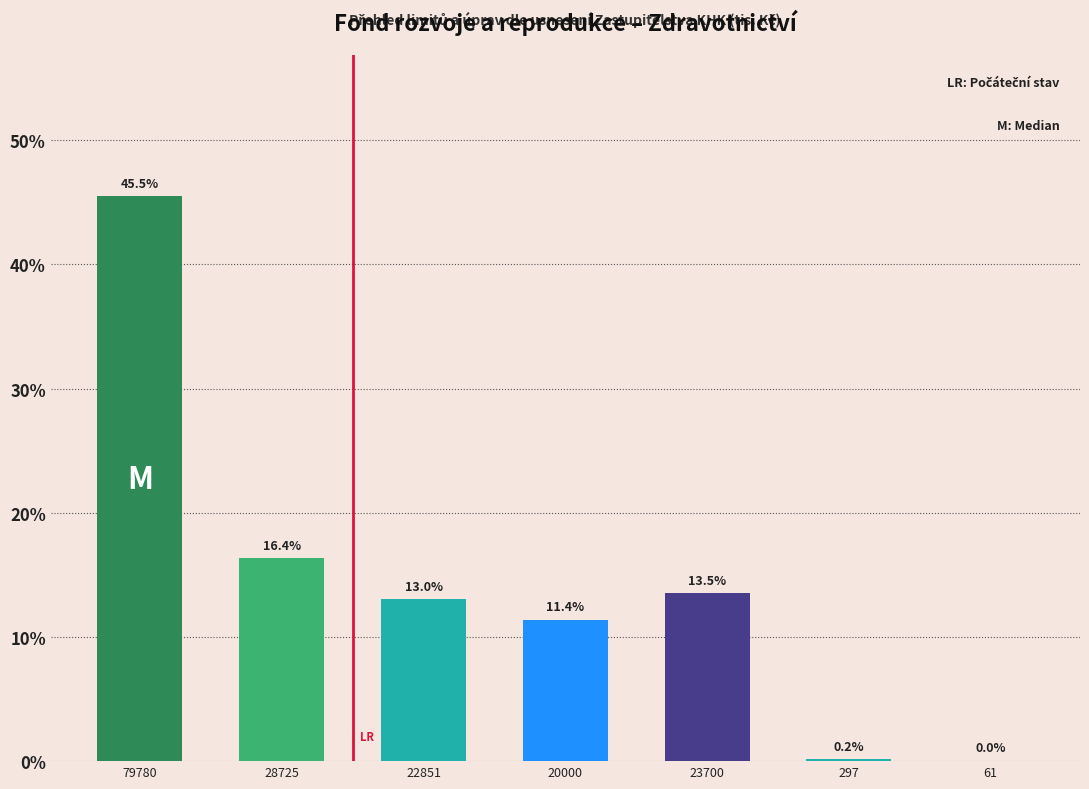

The value at 22851 is 19.9. True or false?

False